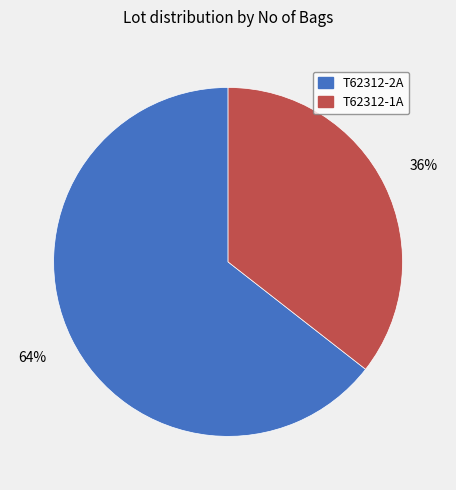

How many segments does this pie chart have?

2